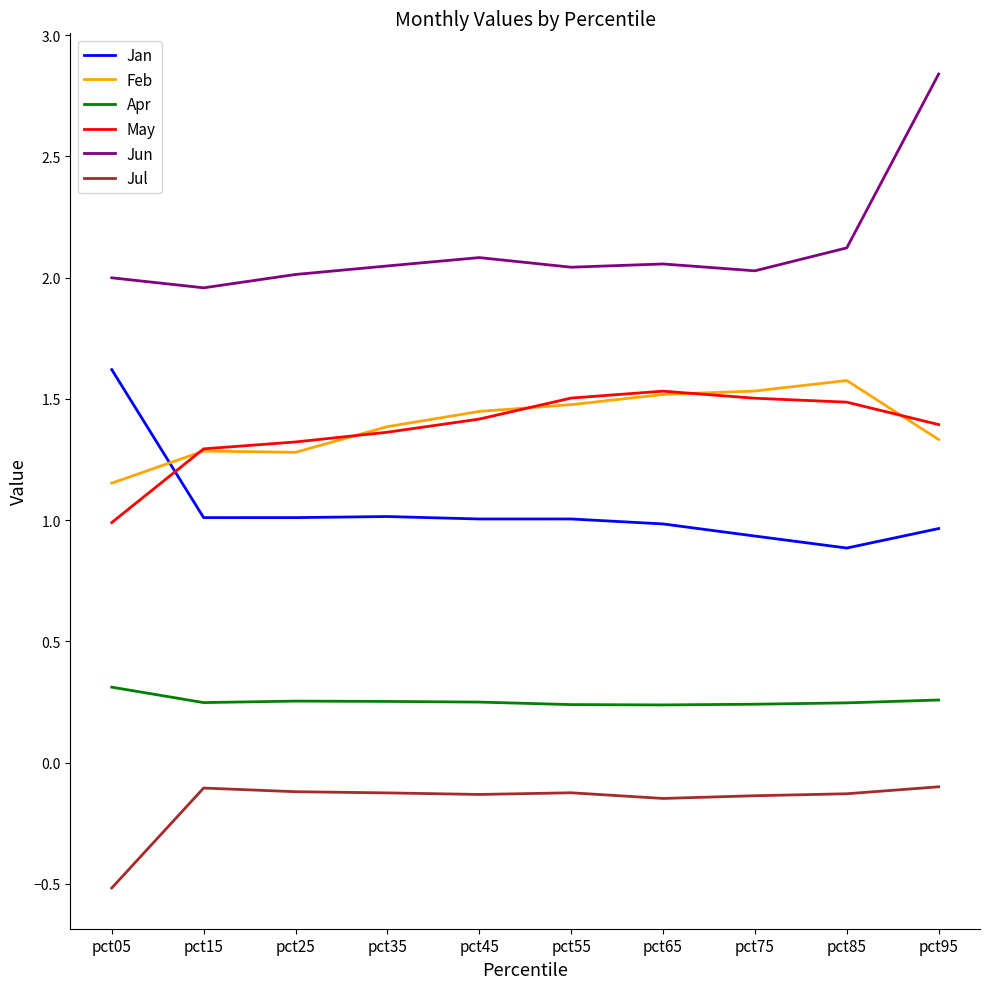

The Jul series shows -0.1 at pct75. True or false?

True